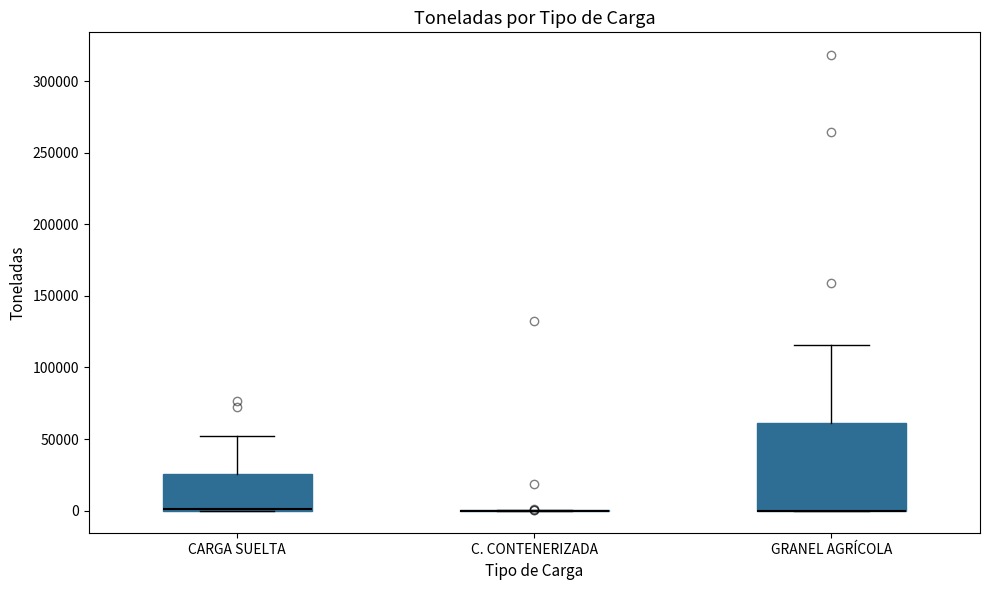

Reading left to right, read every box against the y-axis: the position of its median line, the range the box covers, and the ends of its whiskers. The values are not printed on the chart, so give them approximately, as read against the axis.

CARGA SUELTA: median 0 (drawn on the box's lower edge), box 0 to 25000, whiskers 0 to 50000
C. CONTENERIZADA: box collapsed to a line at 0, whiskers 0 to 0
GRANEL AGRÍCOLA: median 0 (drawn on the box's lower edge), box 0 to 60000, whiskers 0 to 115000